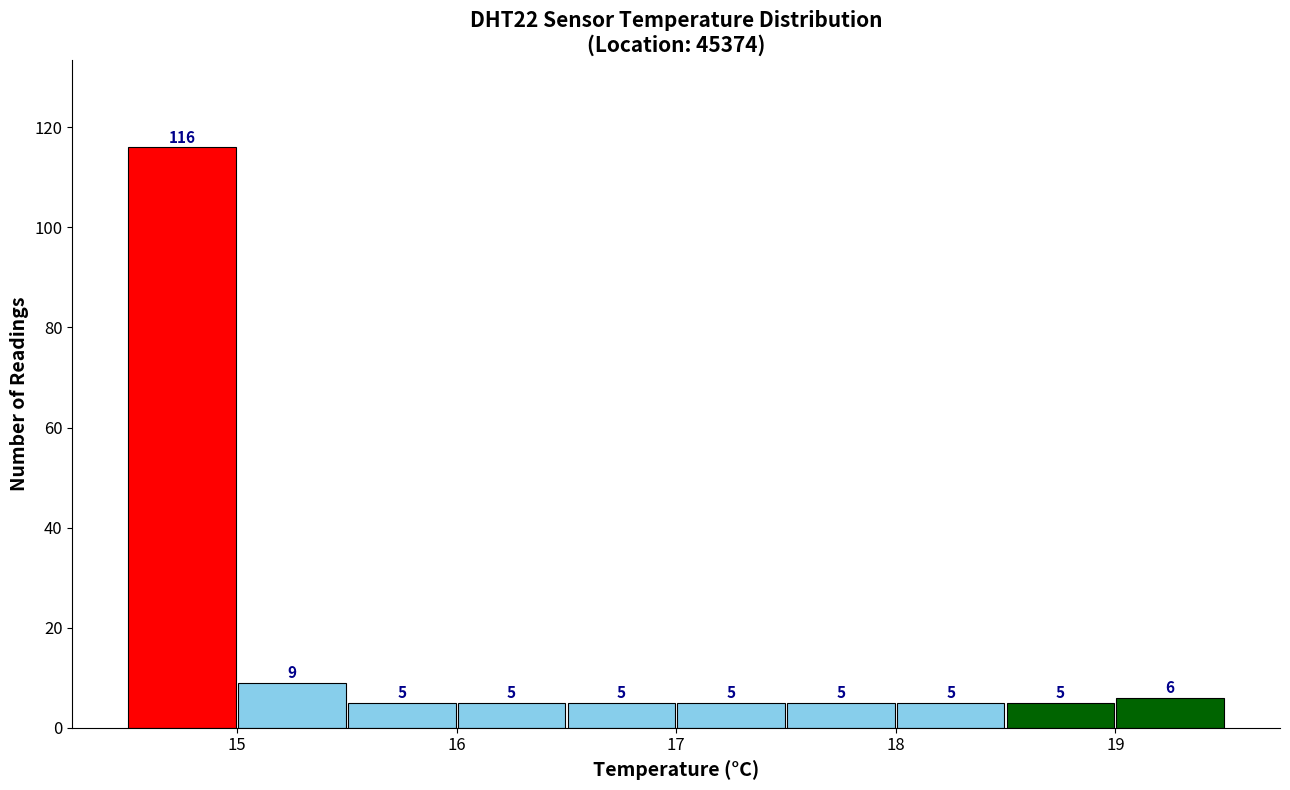

Over which range of the x-axis is the bar tallest?

14.5 to 15.0